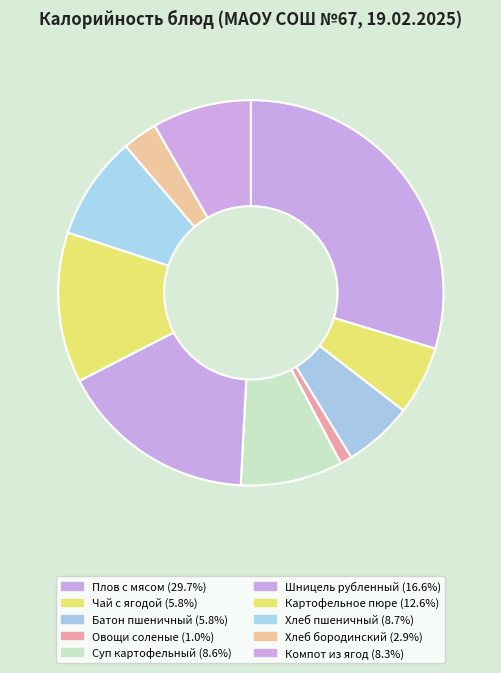

How many segments does this pie chart have?

10